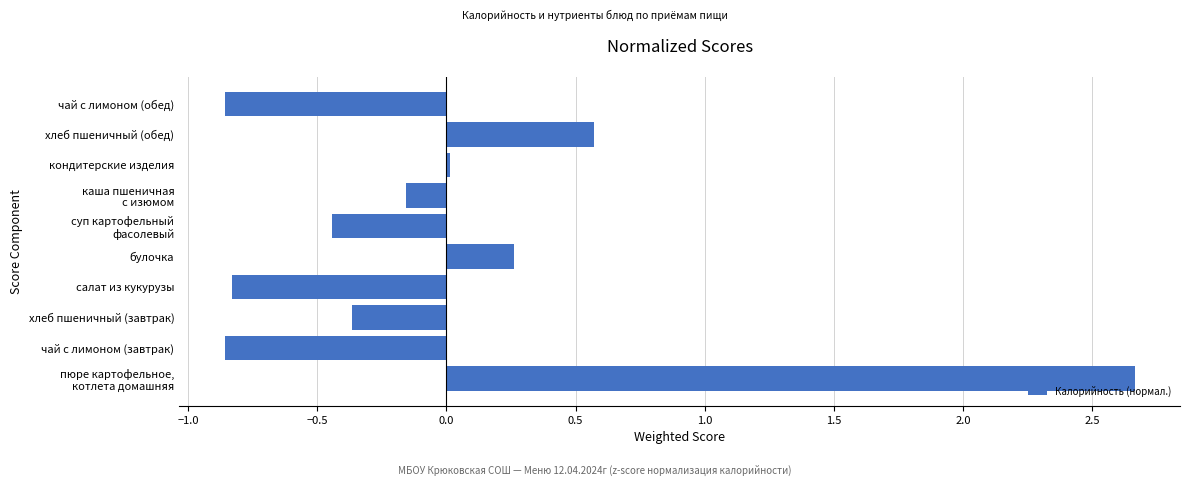

Is it true that the value at чай с лимоном (завтрак) is -0.5?

False